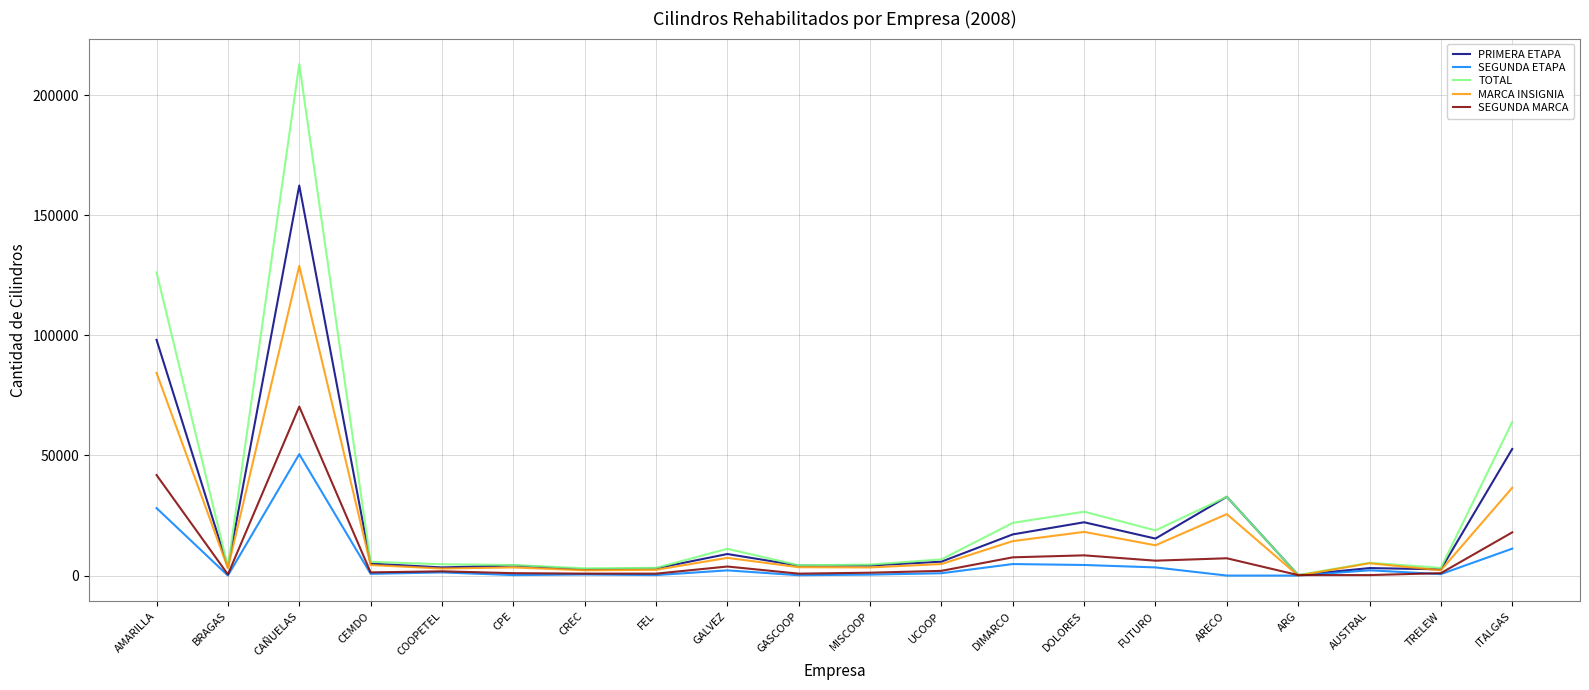

The value of TOTAL at DOLORES is 26598. True or false?

True